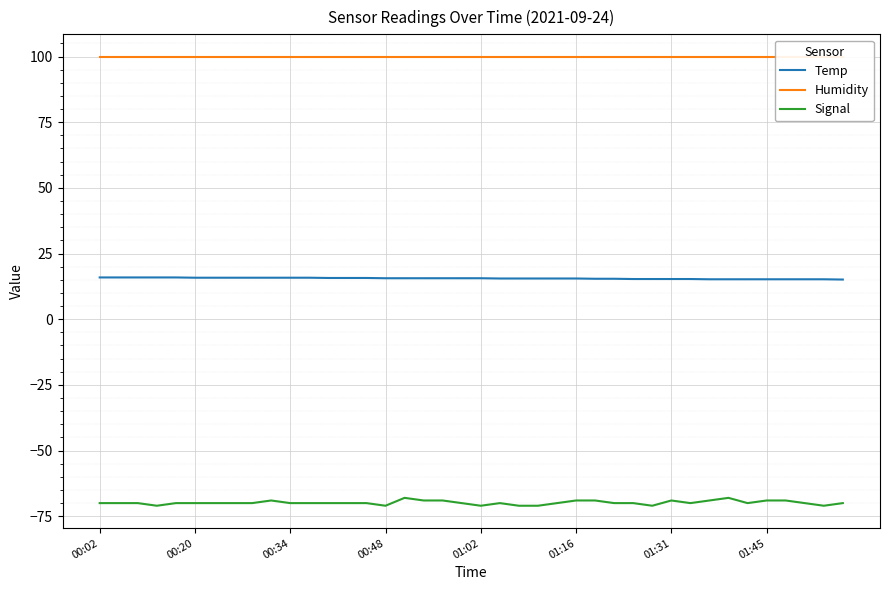

Count the number of categories in the chart.

40